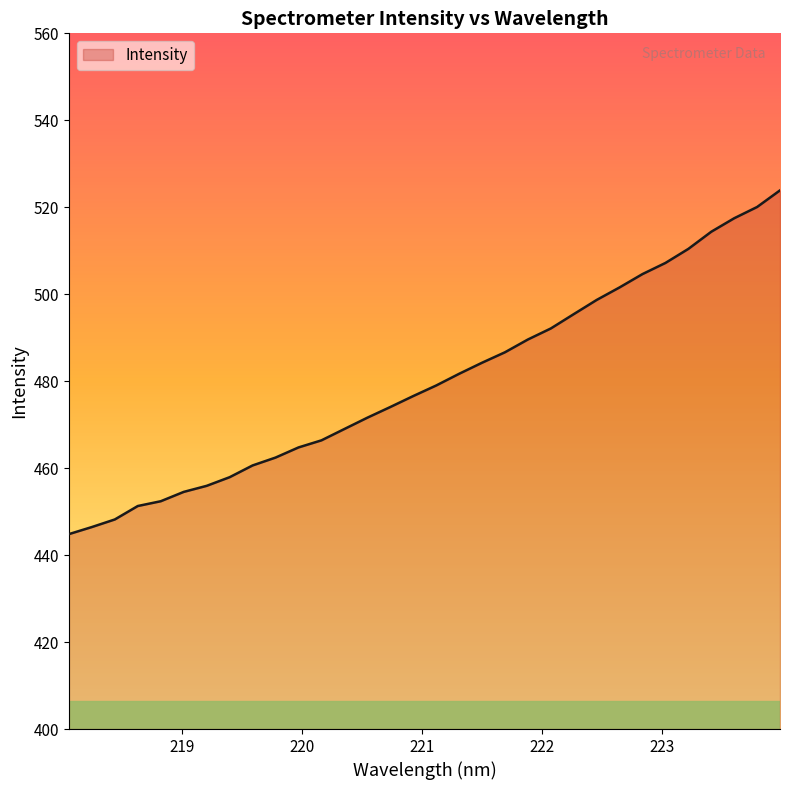

What is the minimum value shown in the chart?

444.8